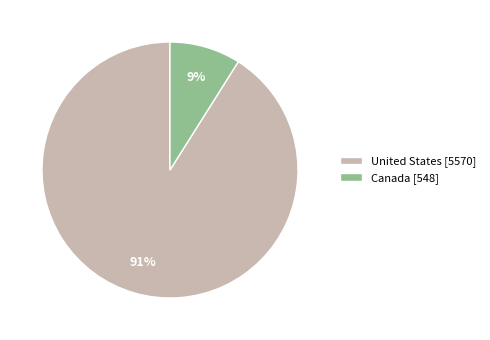

To the nearest percent, what is the difference between the Canada and United States slice percentages?

82%